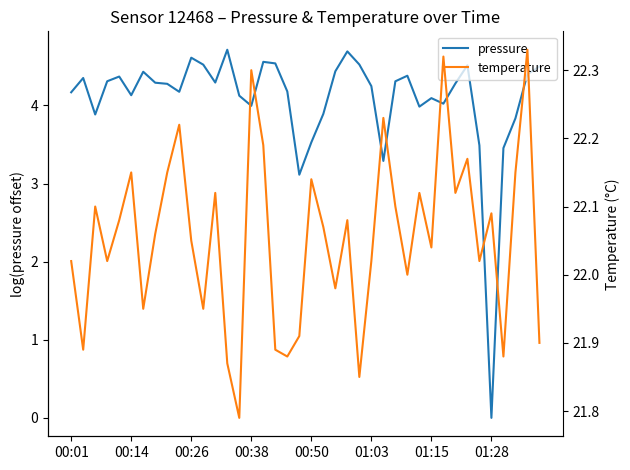

Is the value of pressure at 35 greater than the value of temperature at 11?

No